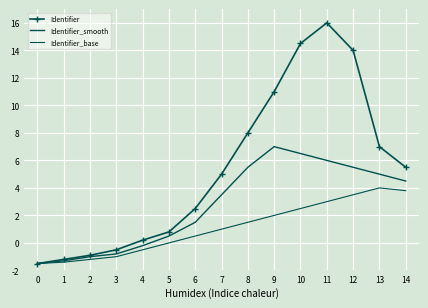

Between 1 and 9, which series saw the biggest shift?

Identifier